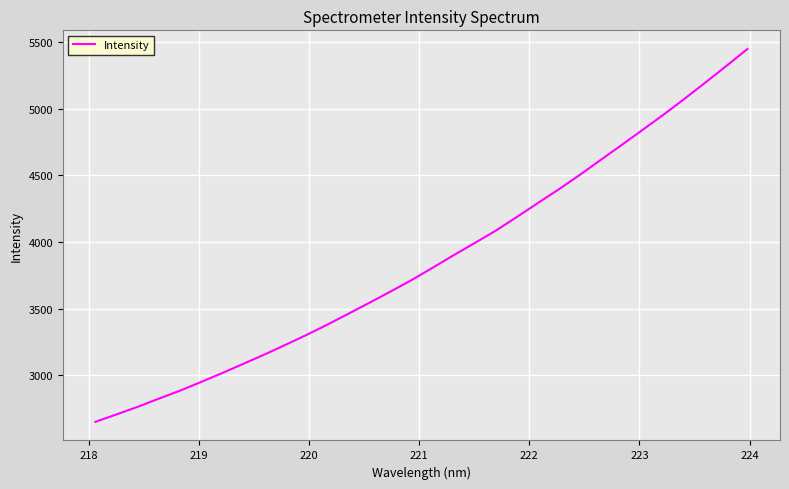

Is this an area chart (filled region under the line)?

No